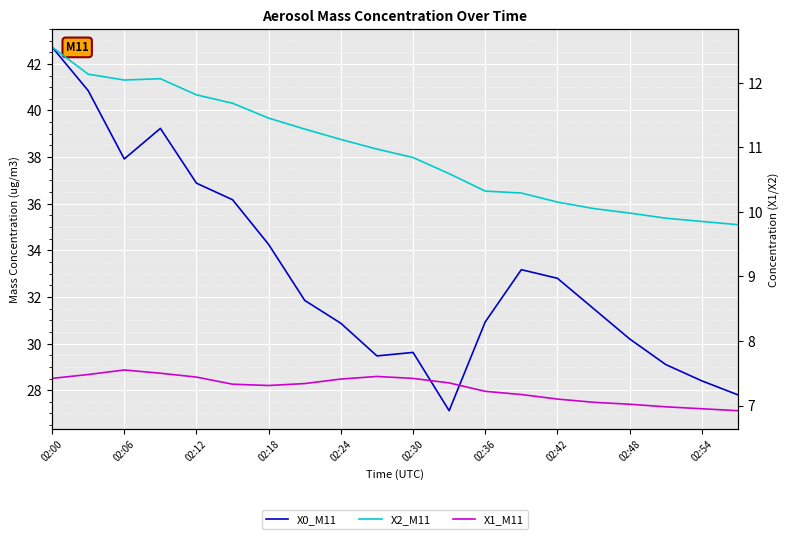

Rank the series at 02:54 from highest to lowest value.

X0_M11, X2_M11, X1_M11